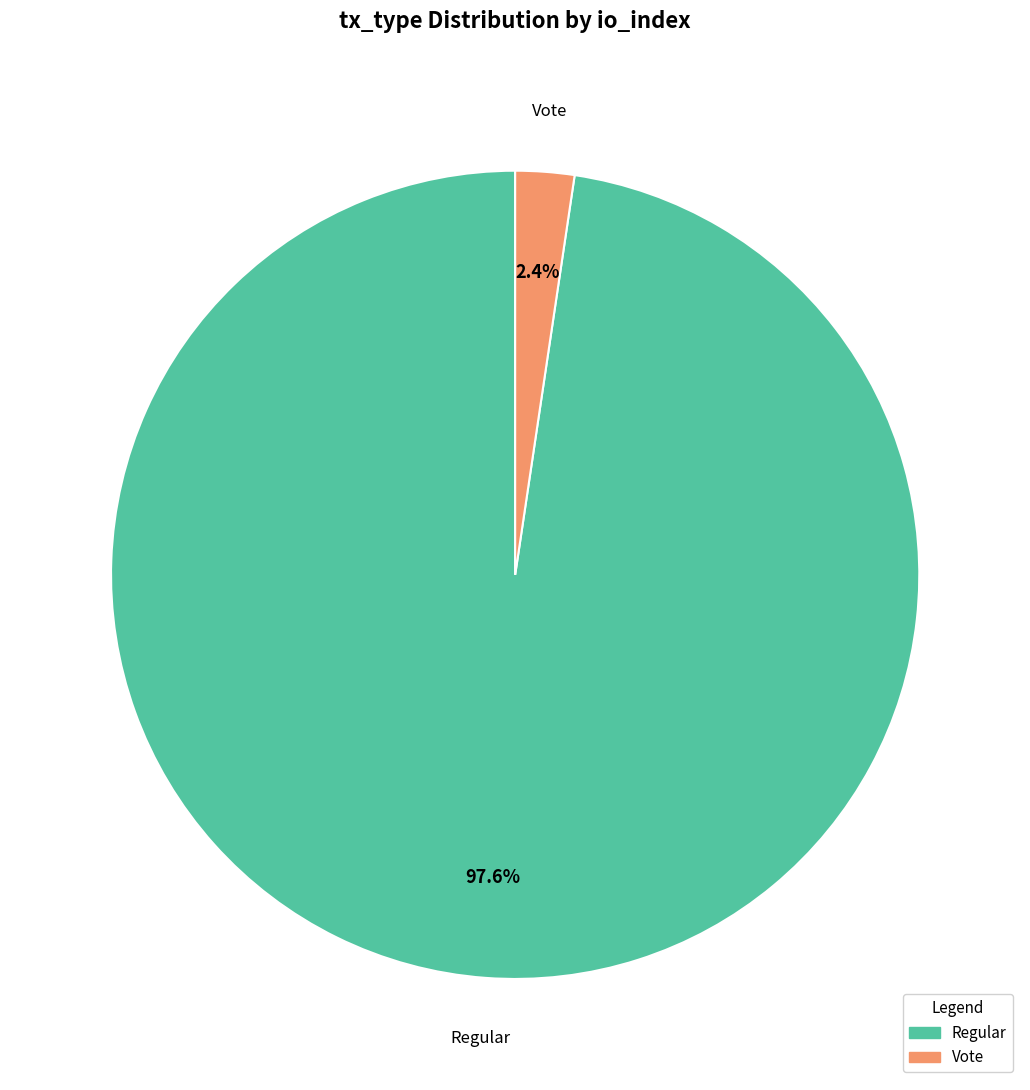

How many segments does this pie chart have?

2